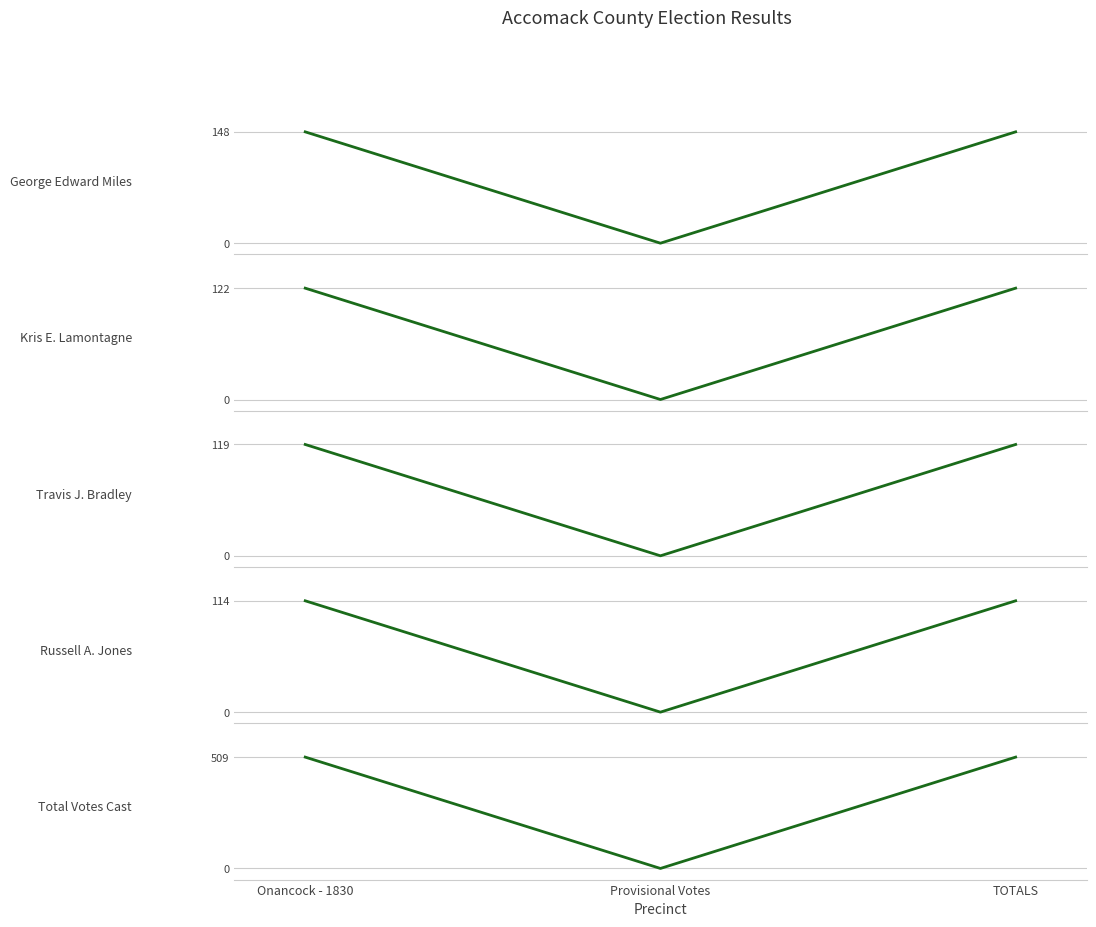

At which label is Total Votes Cast closest to 254?

Provisional Votes